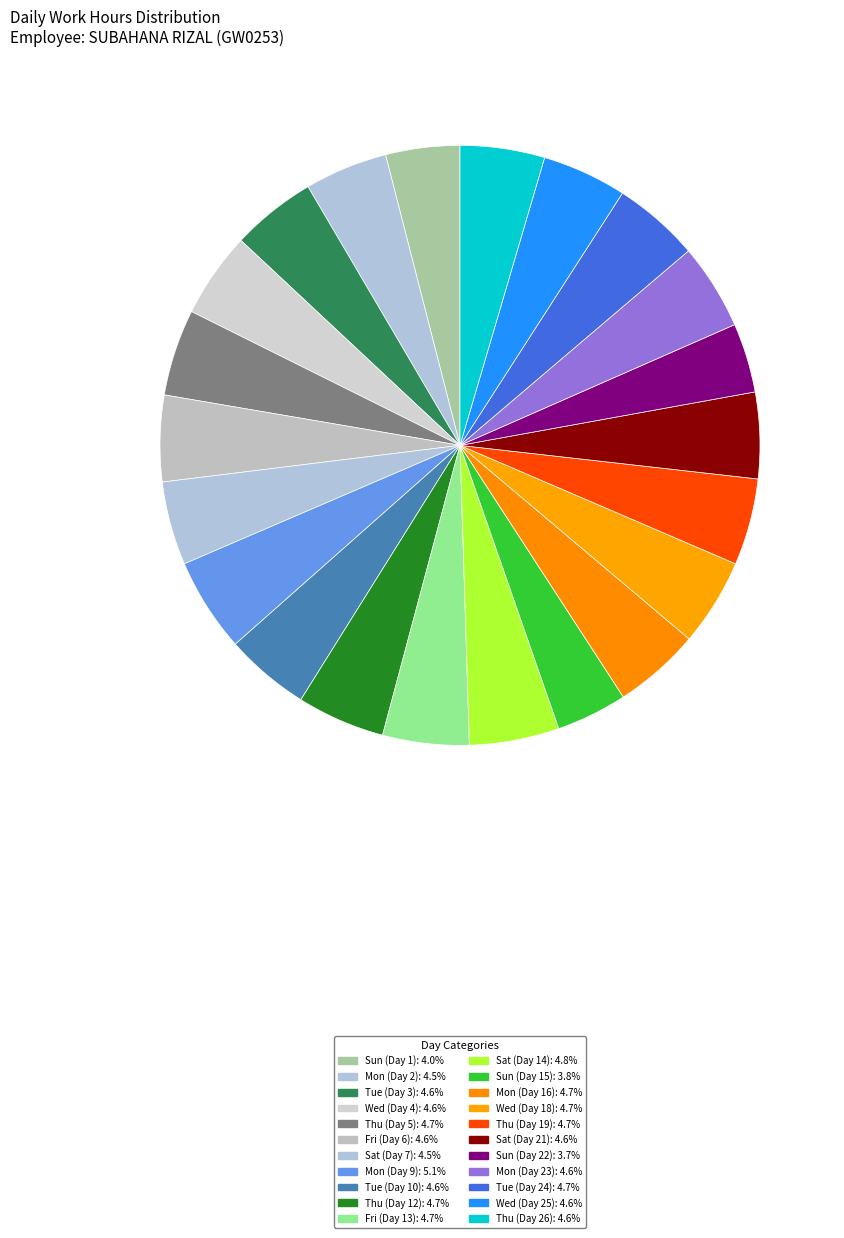

The Sun (Day 1) slice represents 4% of the pie. True or false?

True